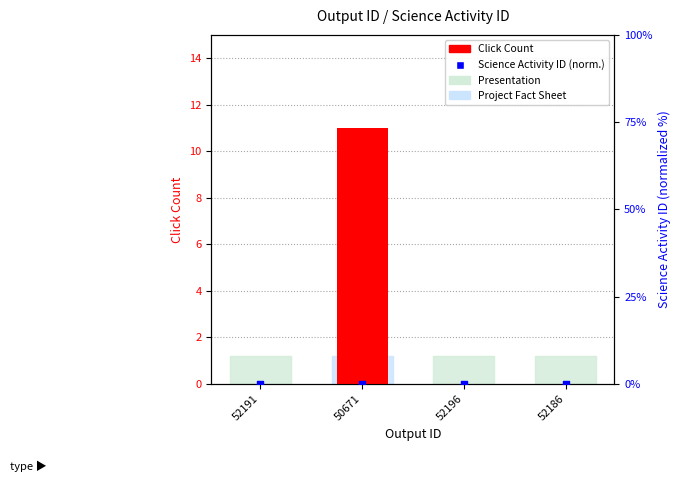

Which series has the largest Y range (max minus min)?

Click Count